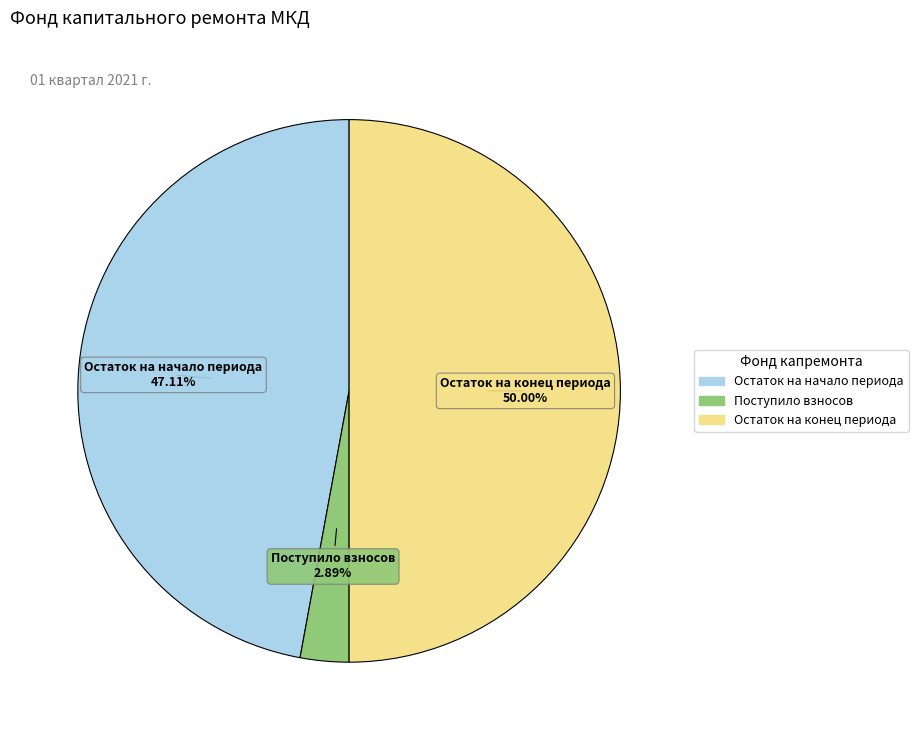

Is there any slice that represents more than half of the pie?

No